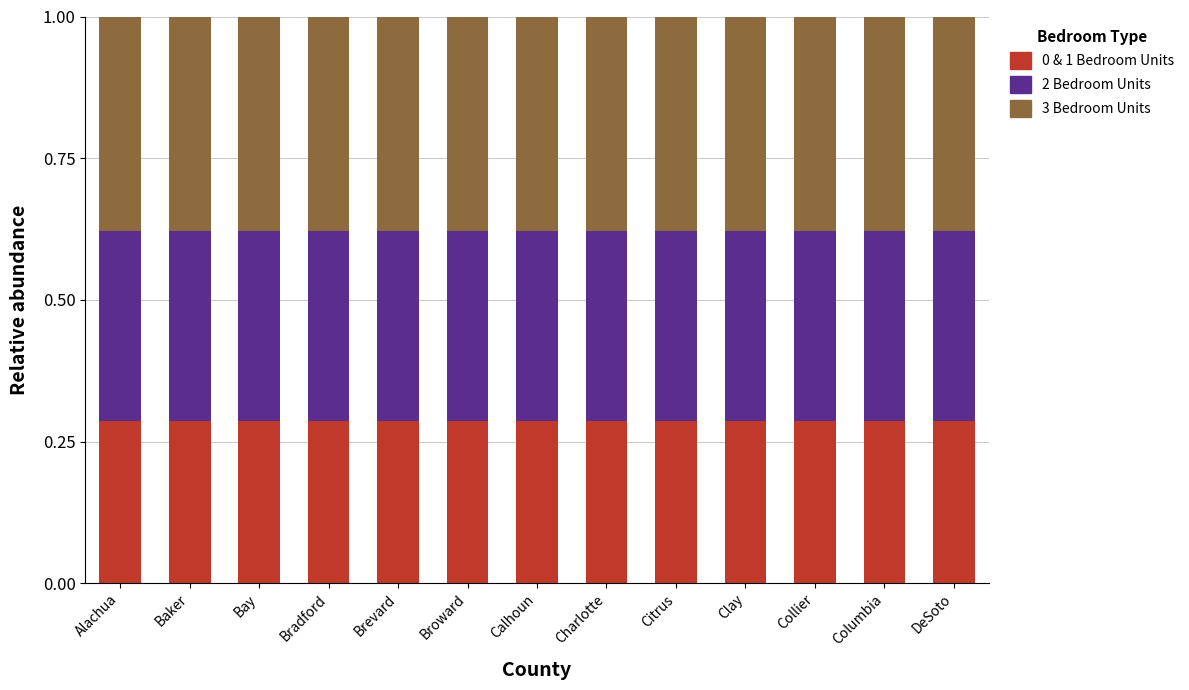

The 0 & 1 Bedroom Units series shows 0.1 at Baker. True or false?

False